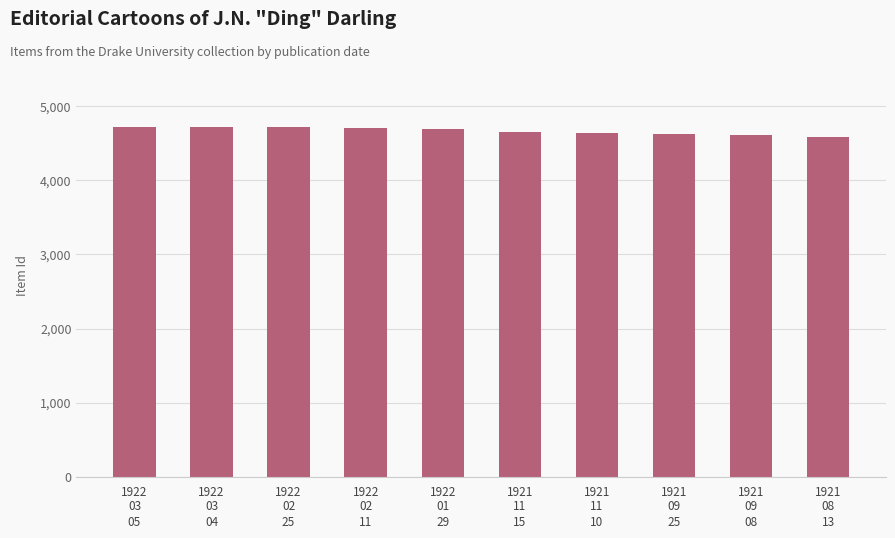

What is the label of the 1st bar from the left?

1922
03
05